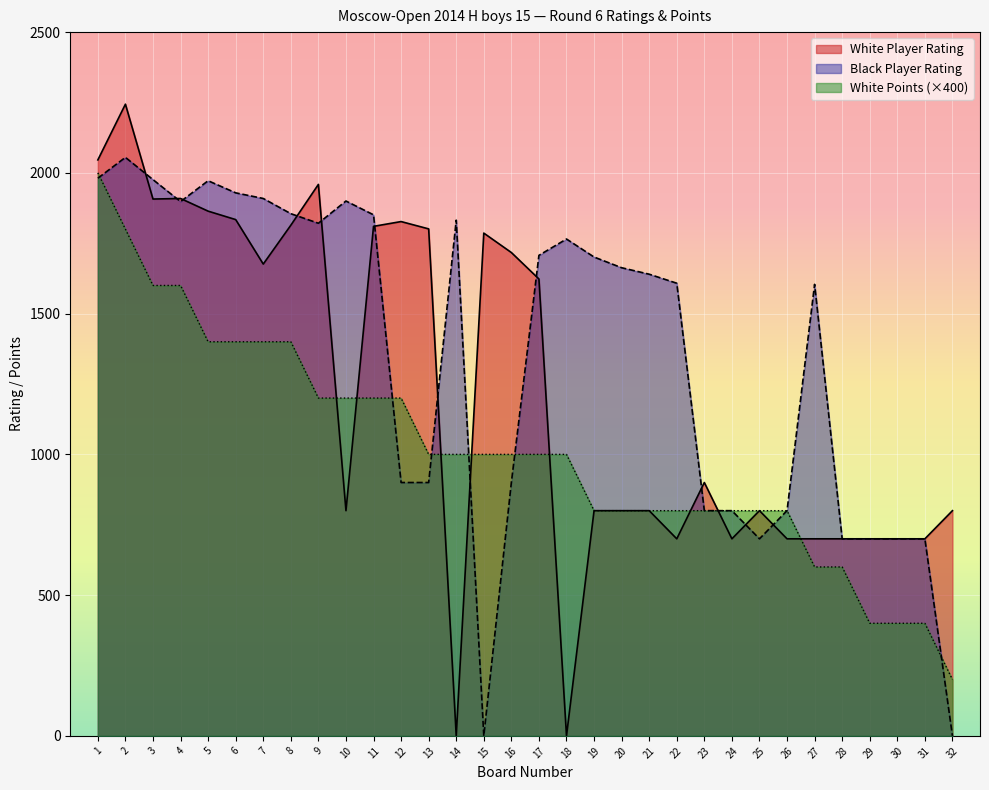

What is the value of the White Player Rating point at the 11th from the left?

1810